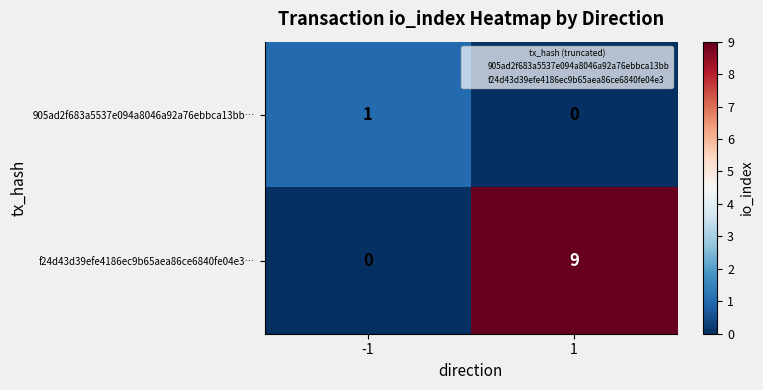

Is the value of f24d43d39efe4186ec9b65aea86ce6840fe04e3… at -1 greater than the value of 905ad2f683a5537e094a8046a92a76ebbca13bb… at -1?

No